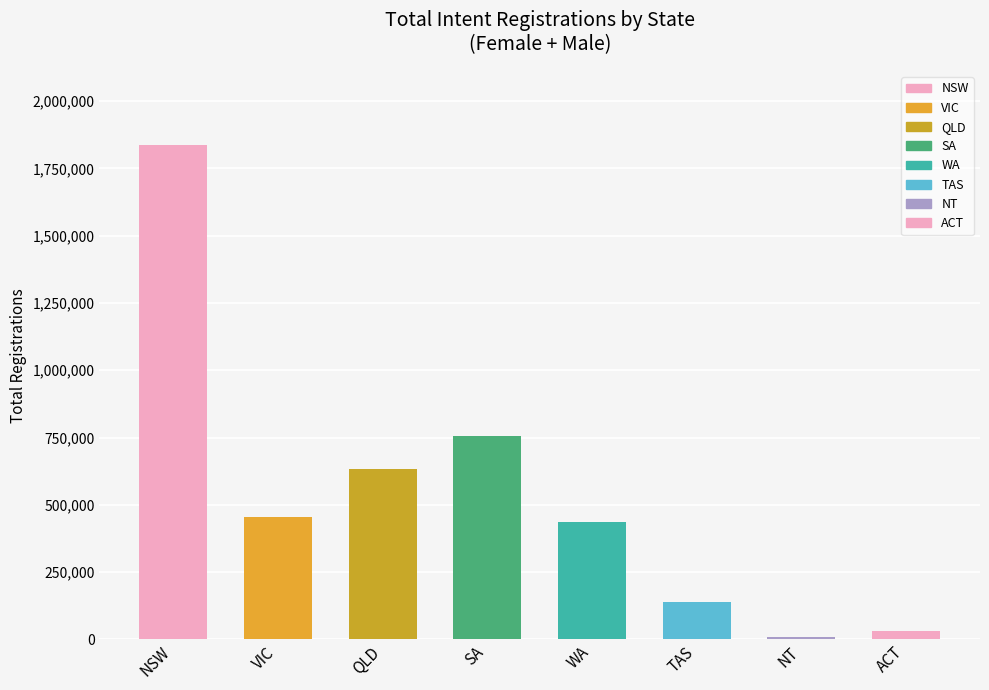

How many bars are there in total?

8